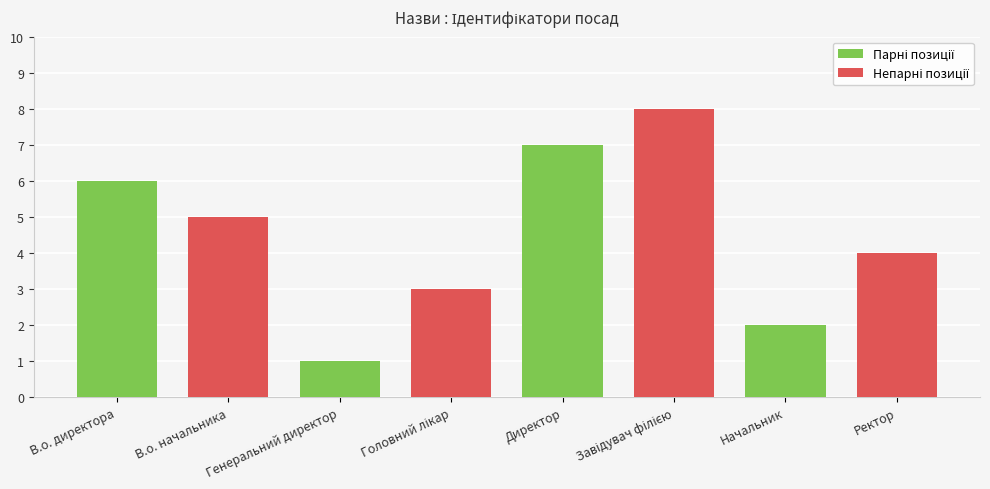

What is the ratio of the value at В.о. директора to the value at Начальник?

3.0